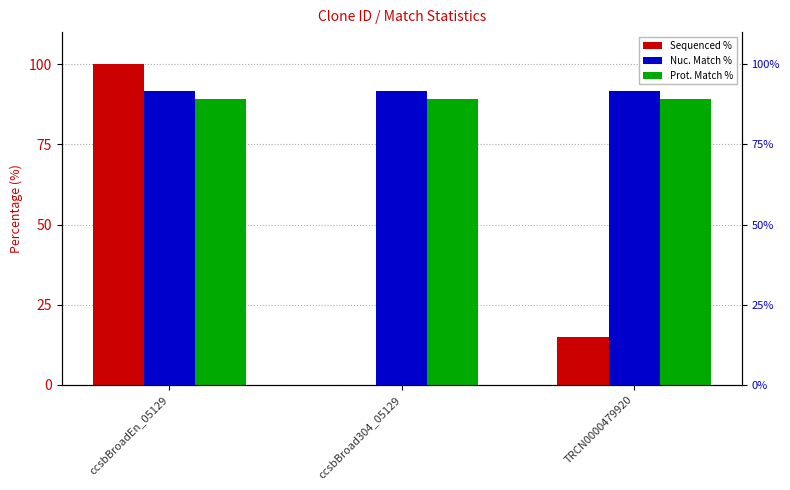

What is the label of the 1st bar from the left?

ccsbBroadEn_05129